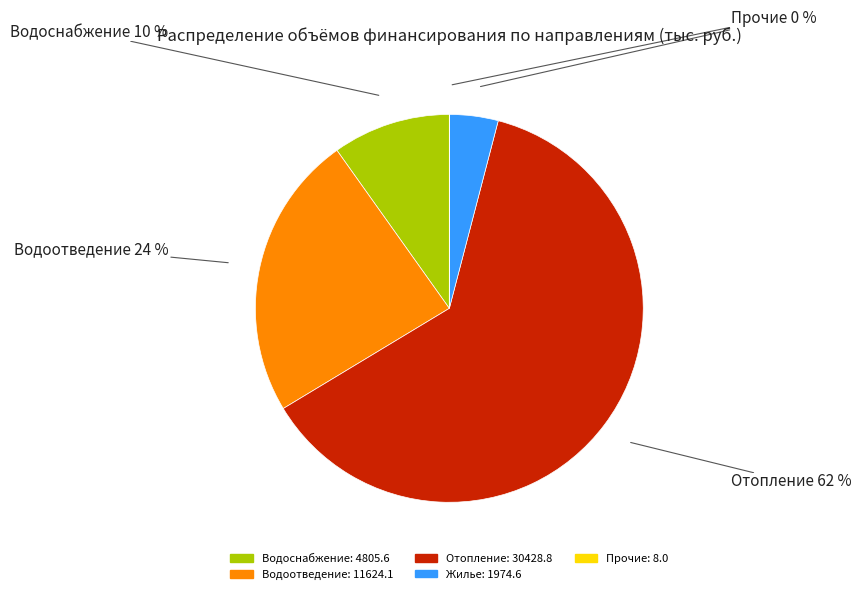

Which slice represents more than half of the pie?

Отопление